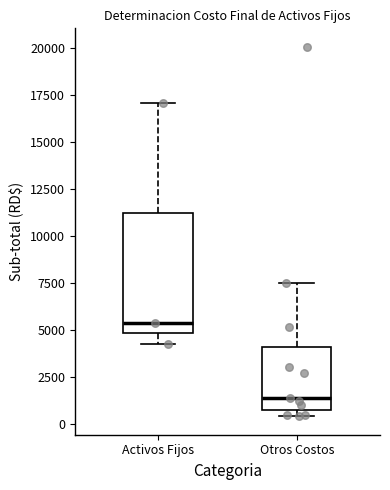

Reading left to right, transcribe this box plot: for each box, give where its median line is, the range the box spans, and where its two whiskers end, as read against the y-axis. The values are not printed on the chart, so give them approximately, as read against the axis.

Activos Fijos: median 5500, box 5000 to 11000, whiskers 4500 to 17000
Otros Costos: median 1500, box 500 to 4000, whiskers 500 (just below the box's lower edge) to 7500